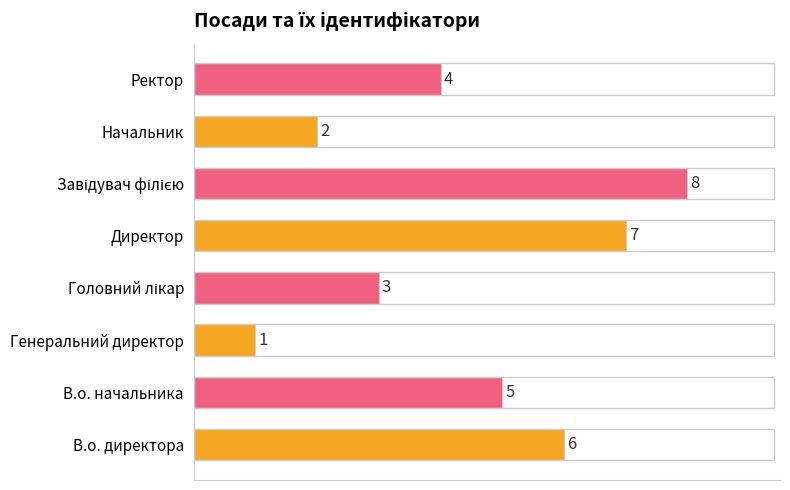

Which label corresponds to the smallest value in the chart?

Генеральний директор